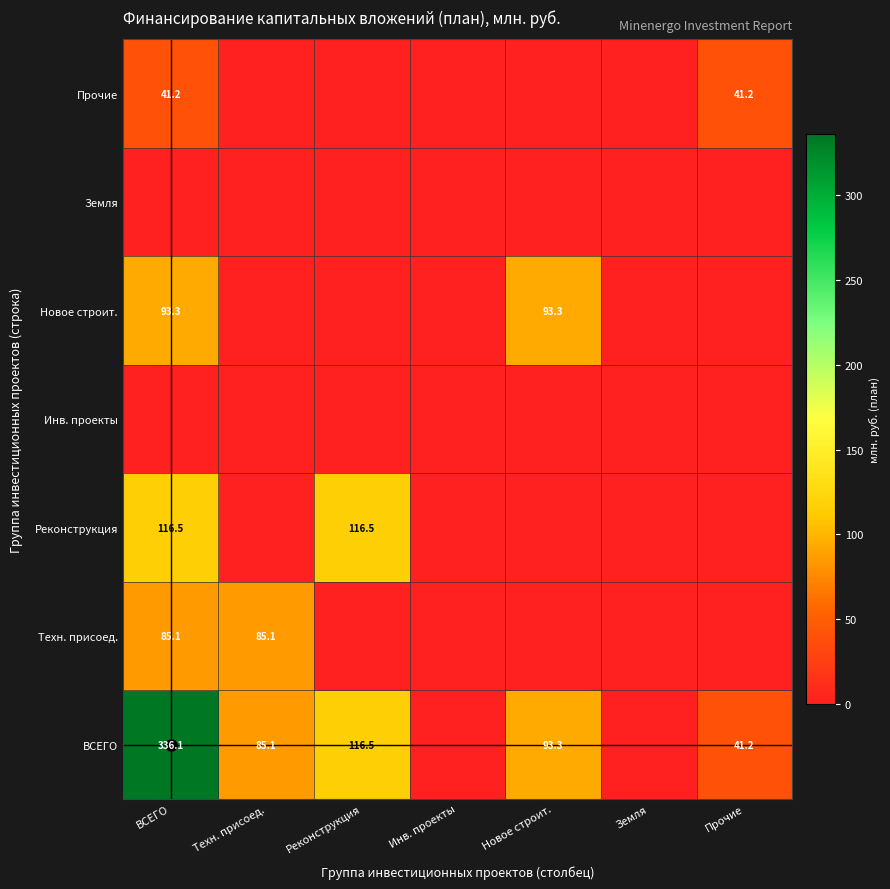

At how many categories does at least one series exceed 6?

5